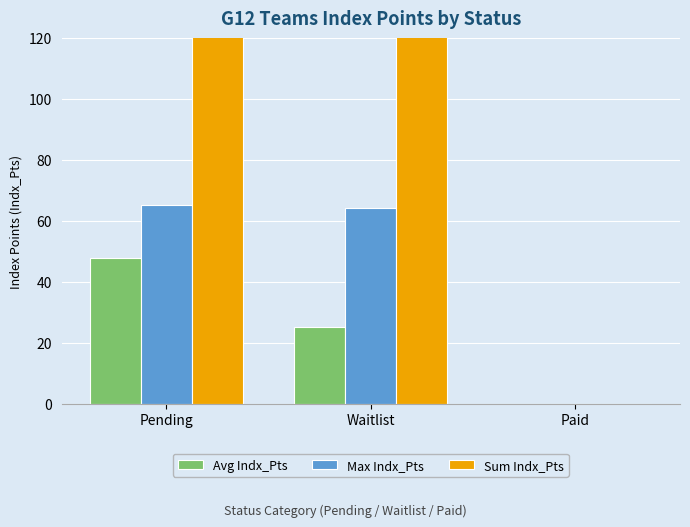

The Max Indx_Pts series shows 21.3 at Paid. True or false?

False